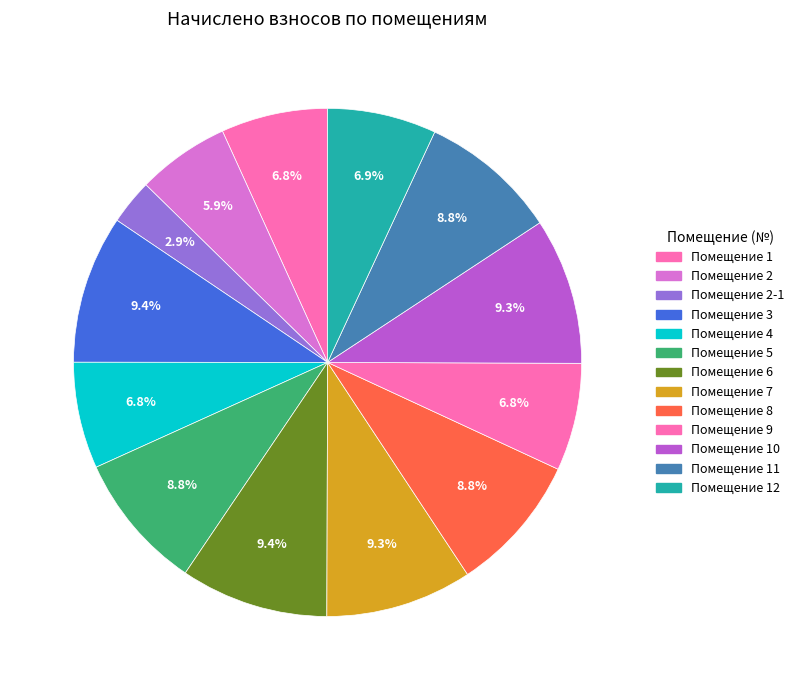

To the nearest percent, what is the difference between the largest and smallest slice percentages?

7%